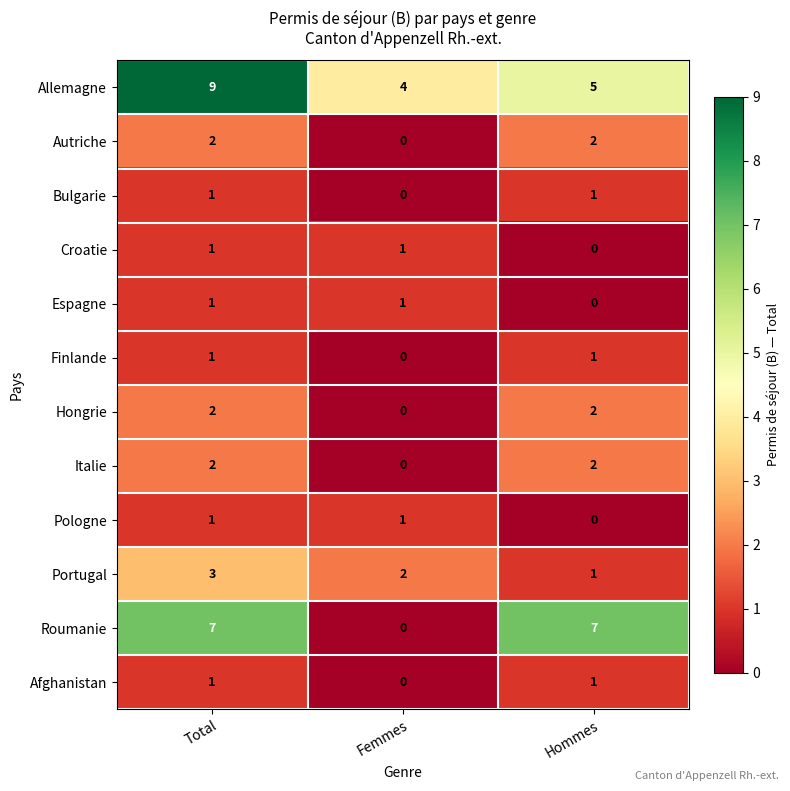

The Autriche series shows 2 at Hommes. True or false?

True